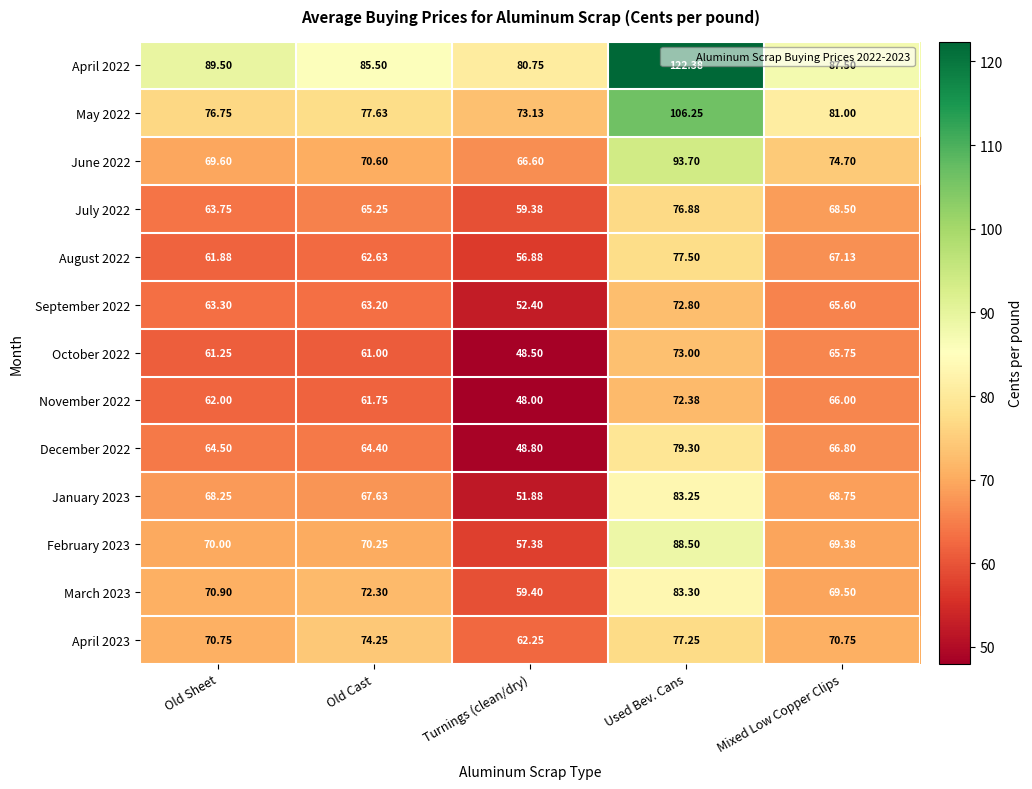

List the labels in order of January 2023 value, largest first.

Used Bev. Cans, Mixed Low Copper Clips, Old Sheet, Old Cast, Turnings (clean/dry)